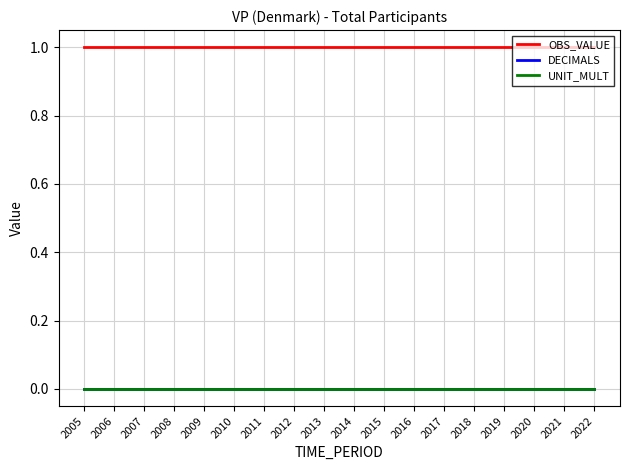

True or false: UNIT_MULT and DECIMALS cross at least once.

False